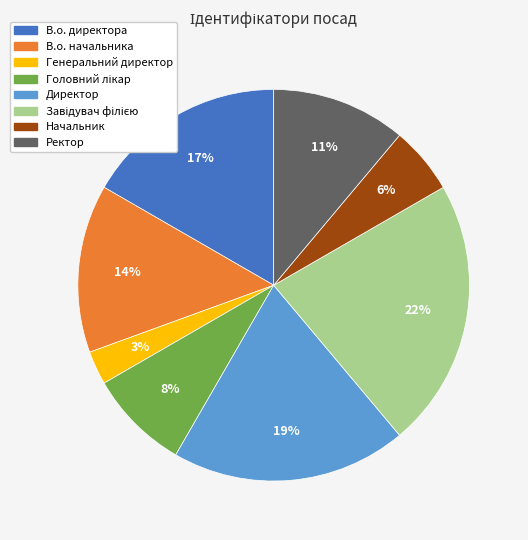

Do Начальник and Директор together represent more than half of the pie?

No